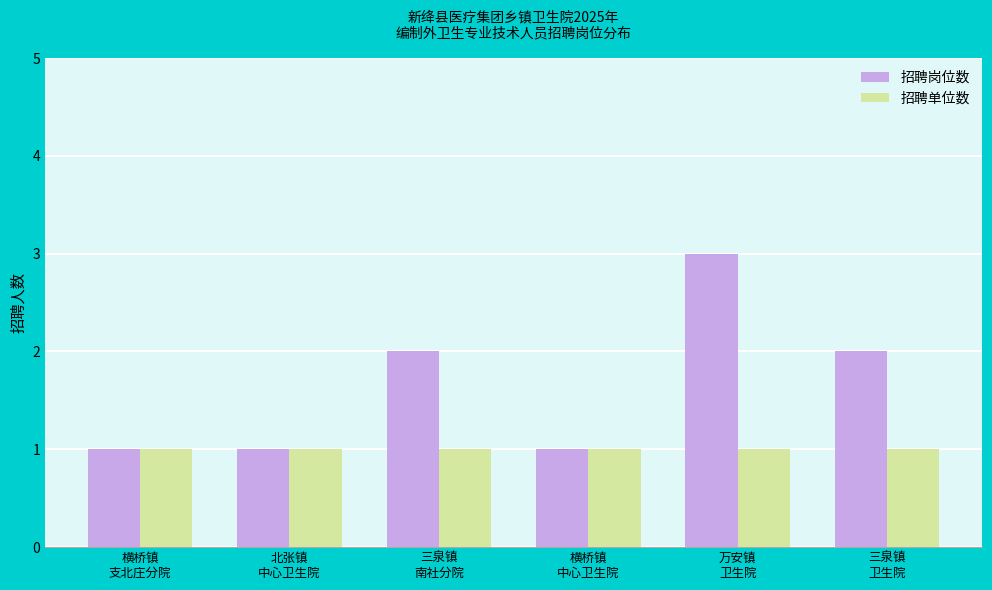

What is the total value across all series at 横桥镇
支北庄分院?

2